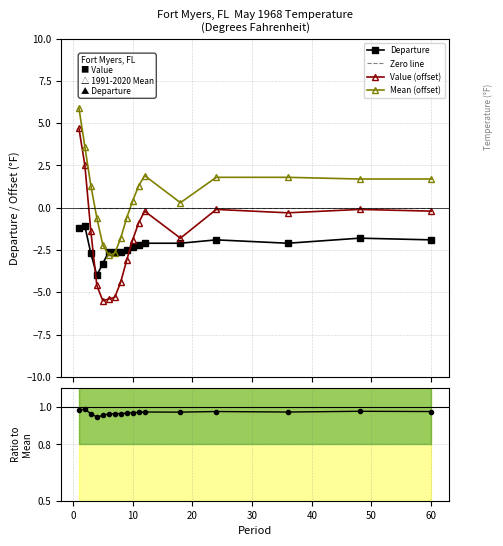

Which series ends up on top after the final intersection of Departure and Value (offset)?

Value (offset)